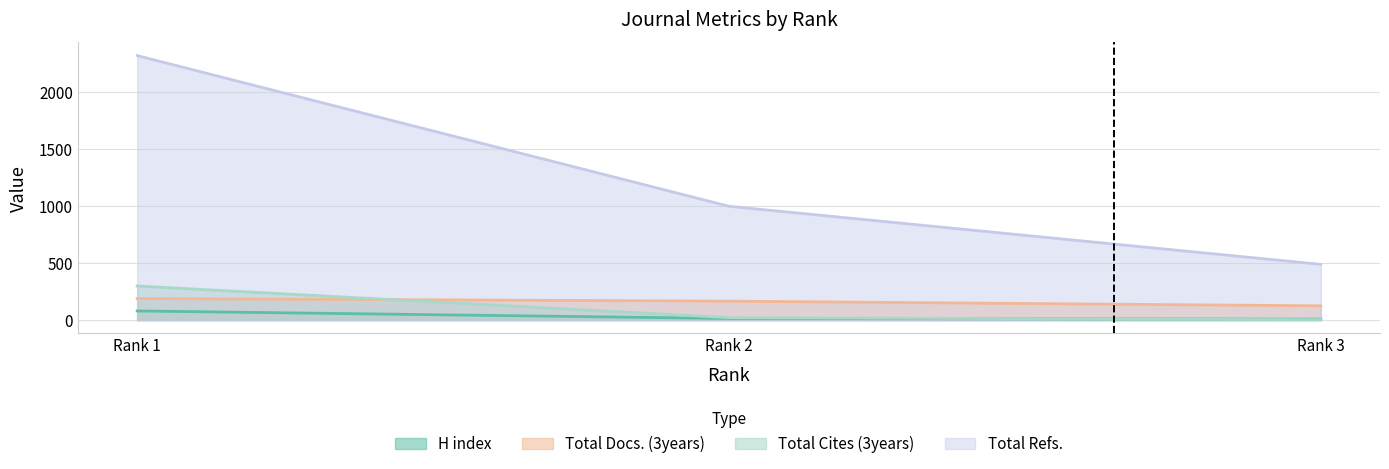

How many data points in Total Cites (3years) are less than 21?

1